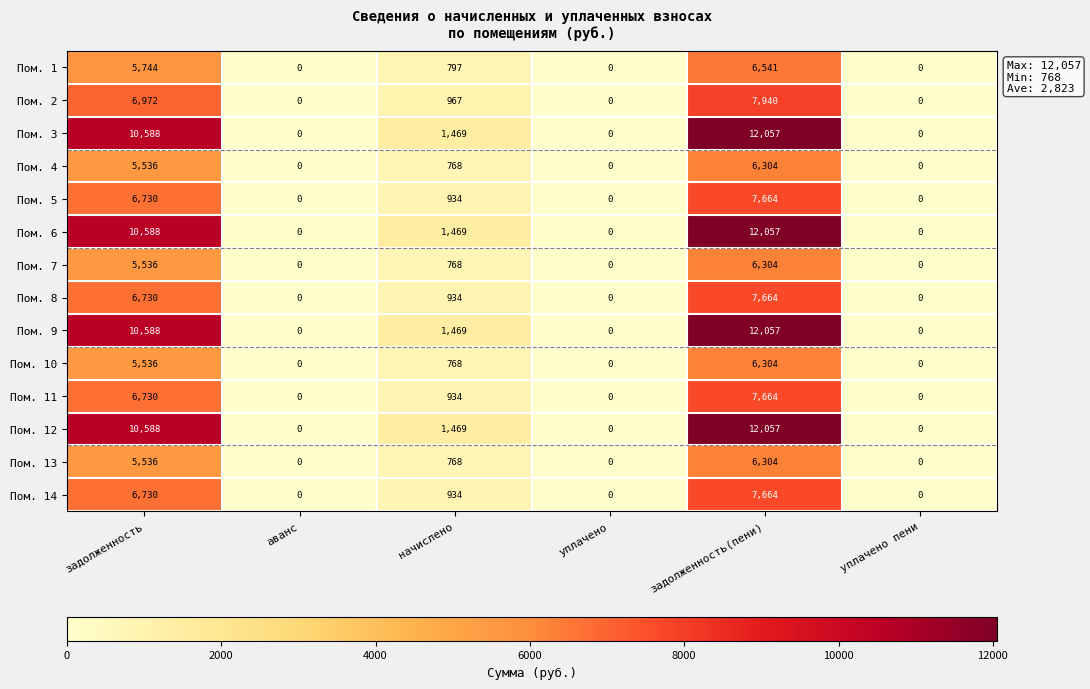

At which category does the chart reach its peak across all series?

задолженность(пени)